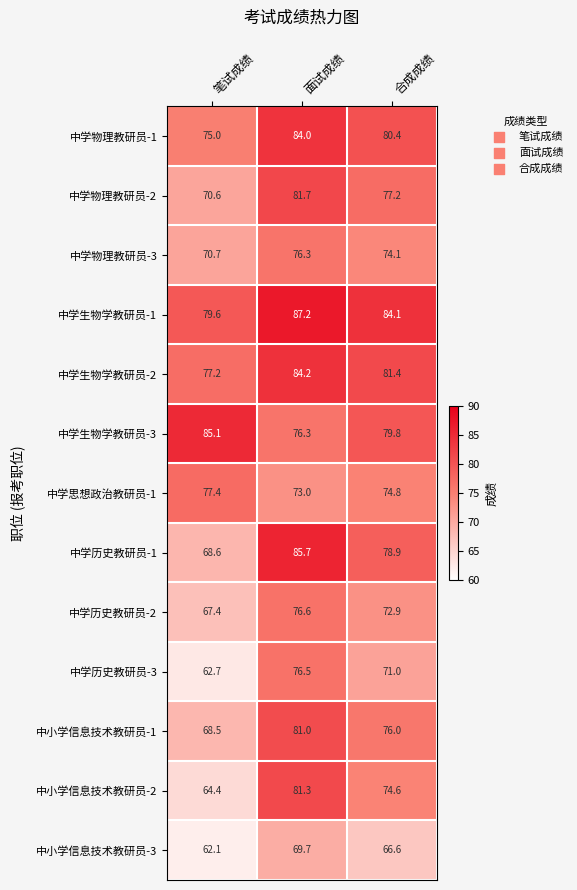

List the labels in order of 中学历史教研员-2 value, smallest first.

笔试成绩, 合成成绩, 面试成绩